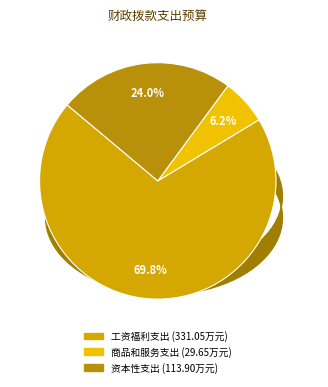

To the nearest percent, what is the average slice percentage?

33%